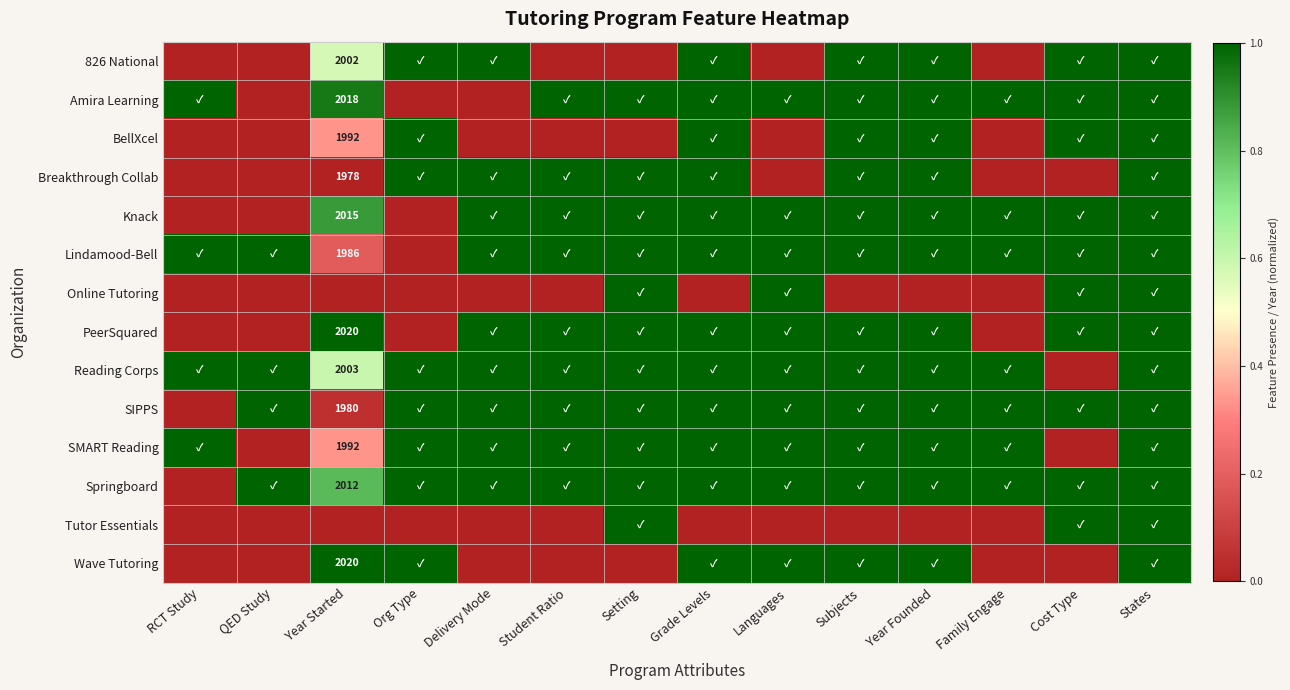

At which label does BellXcel reach its minimum?

RCT Study